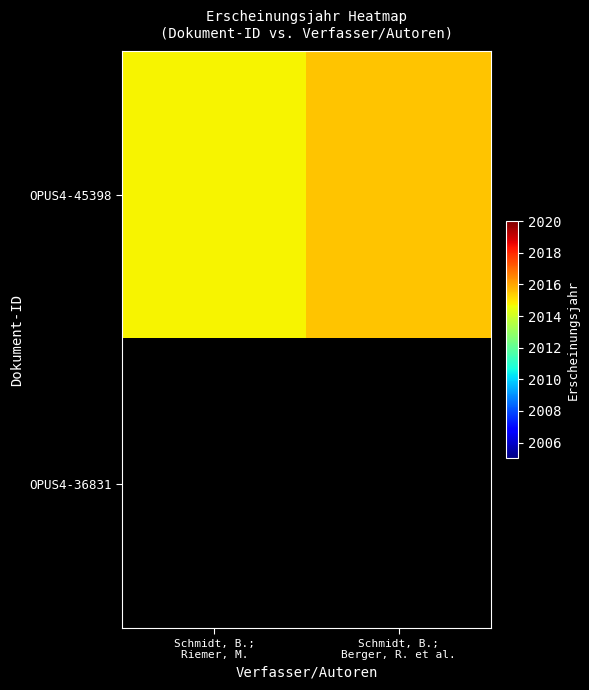

How many values in the OPUS4-45398 series exceed 2015?

1